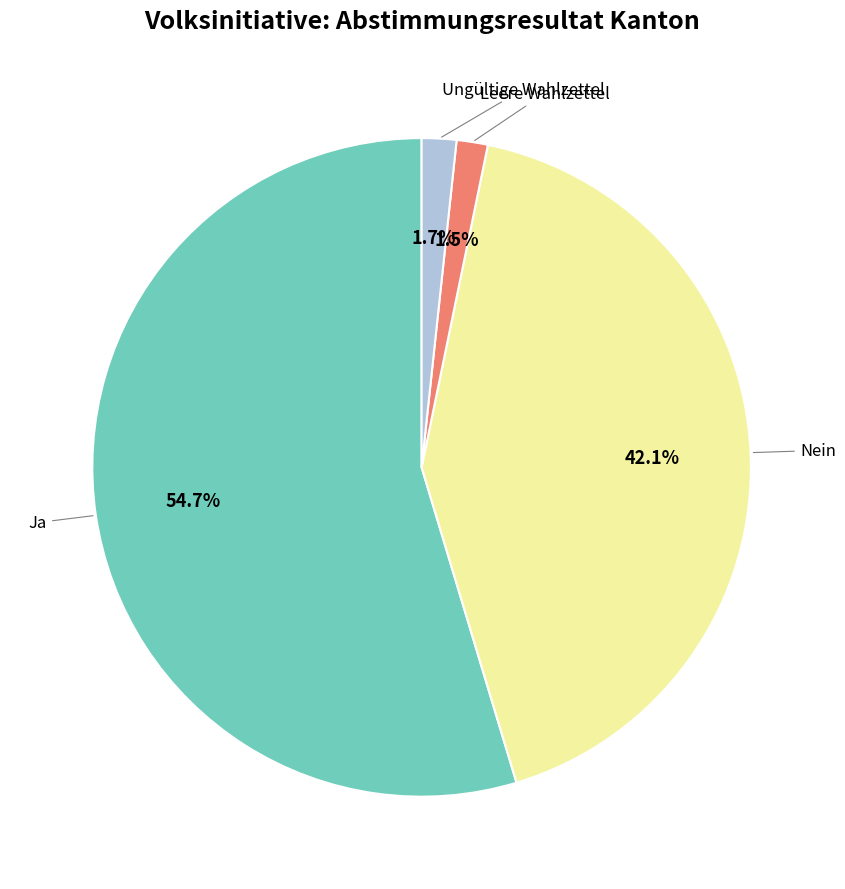

Does any single category account for the majority?

Yes